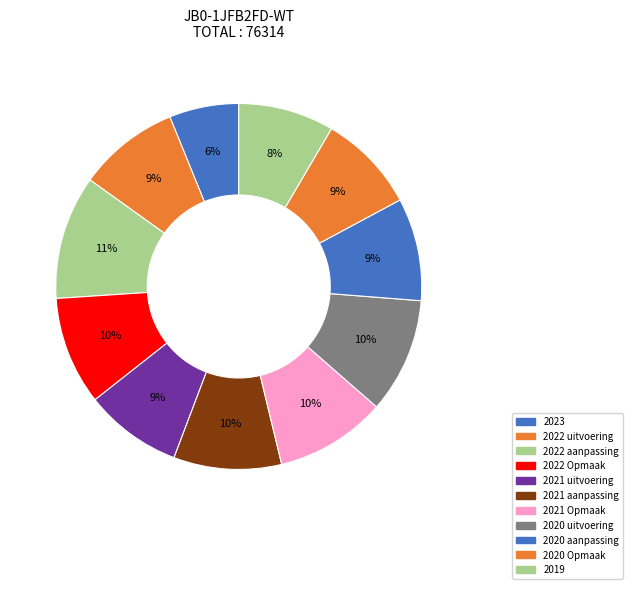

To the nearest percent, what is the combined percentage of 2020 aanpassing and 2020 uitvoering?

19%